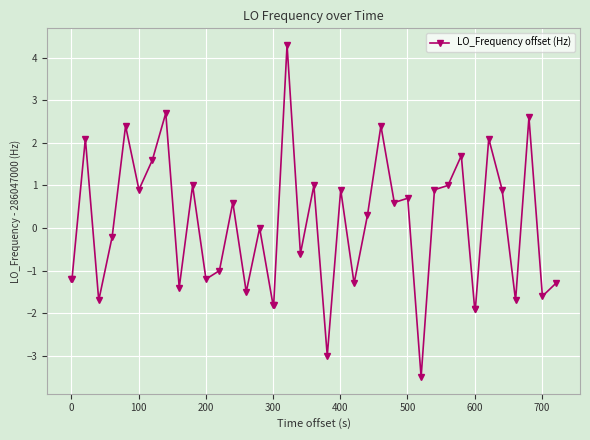

What is the difference between the second highest and second lowest values?

5.7